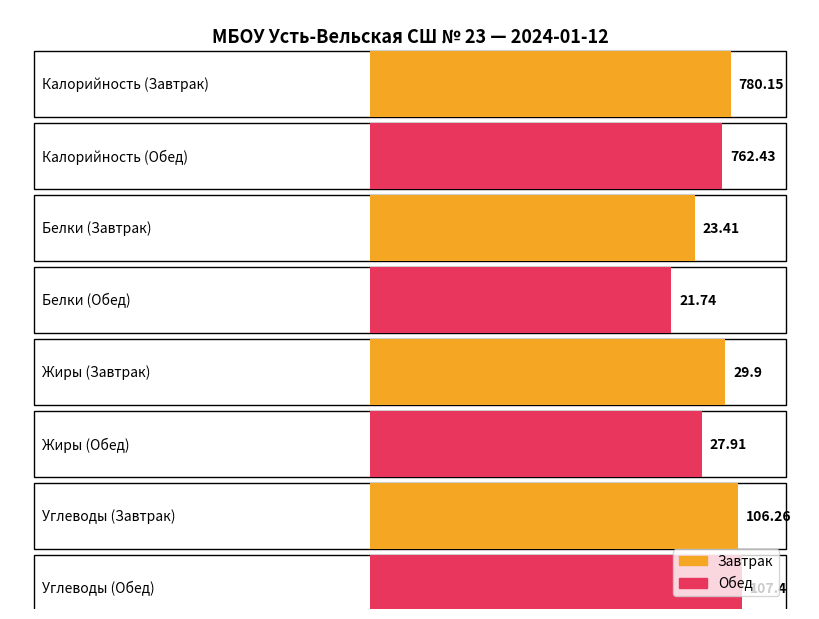

What is the lowest value of the Углеводы series?

106.3